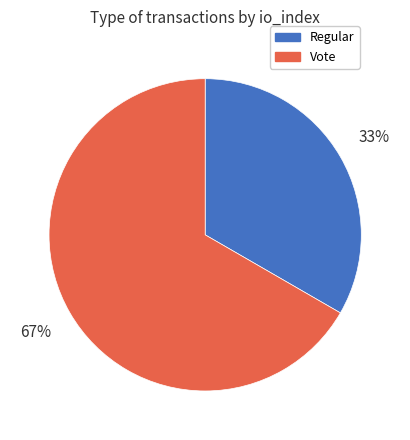

Is the sum of Regular and Vote greater than half?

Yes